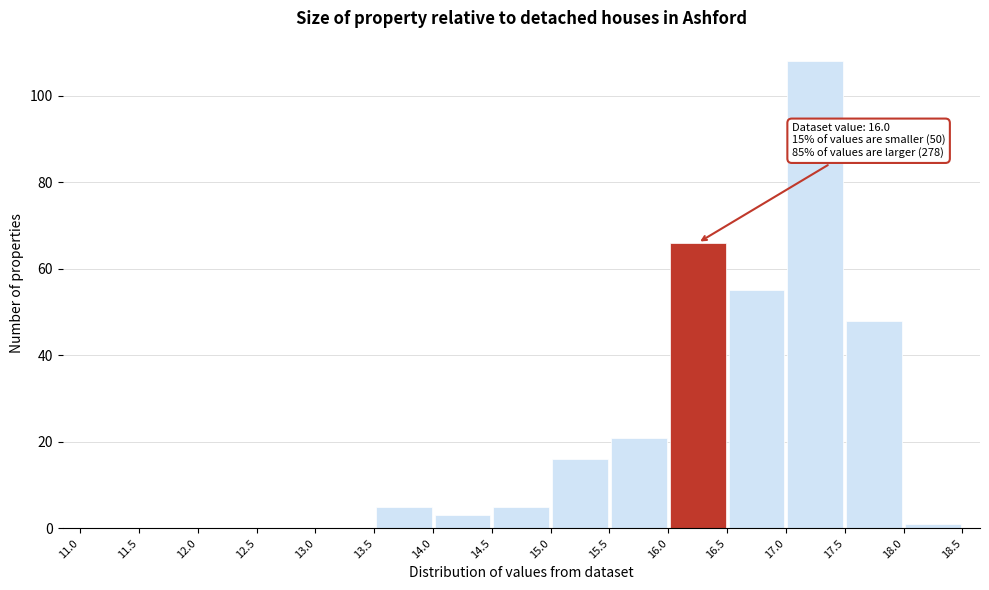

Which range on the x-axis has the tallest bar?

17.0 to 17.5